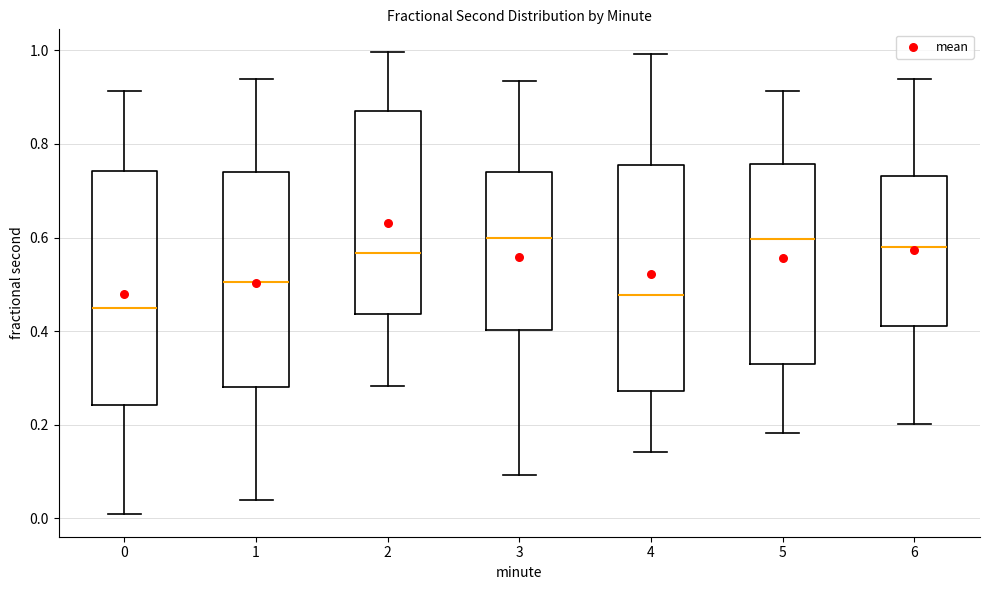

Reading left to right, read every box against the y-axis: the position of its median line, the range the box covers, and the ends of its whiskers. The values are not printed on the chart, so give them approximately, as read against the axis.

0: median 0.44, box 0.24 to 0.74, whiskers 0.02 to 0.92
1: median 0.50, box 0.28 to 0.74, whiskers 0.04 to 0.94
2: median 0.56, box 0.44 to 0.88, whiskers 0.28 to 1.00
3: median 0.60, box 0.40 to 0.74, whiskers 0.10 to 0.94
4: median 0.48, box 0.28 to 0.76, whiskers 0.14 to 1.00
5: median 0.60, box 0.32 to 0.76, whiskers 0.18 to 0.92
6: median 0.58, box 0.42 to 0.74, whiskers 0.20 to 0.94